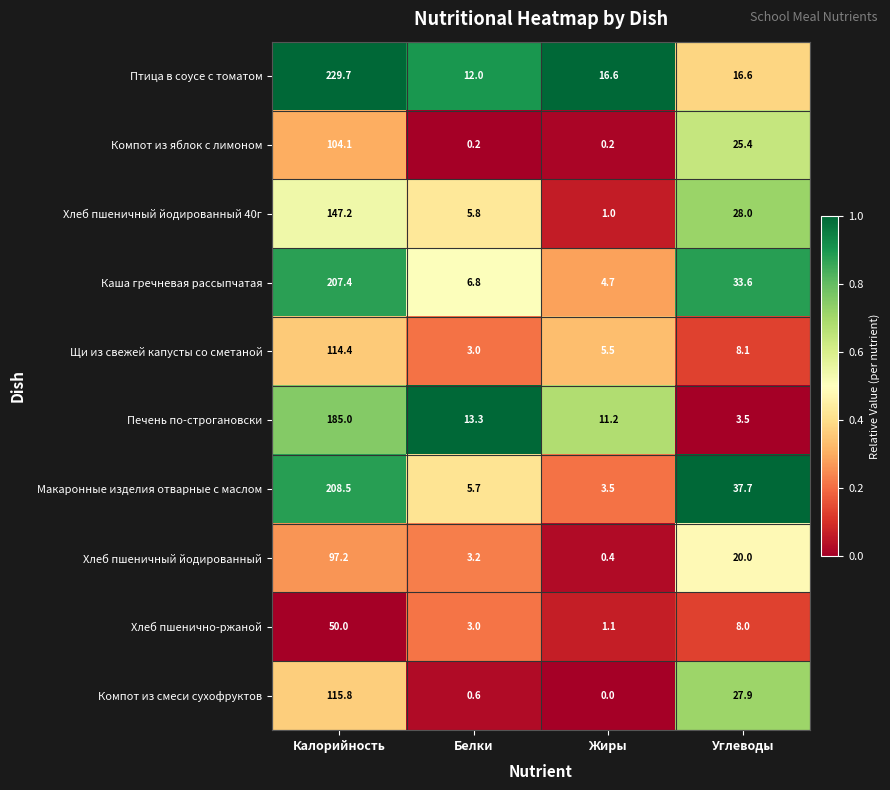

What is the difference between the maximum and minimum values in the Компот из смеси сухофруктов series?

115.8